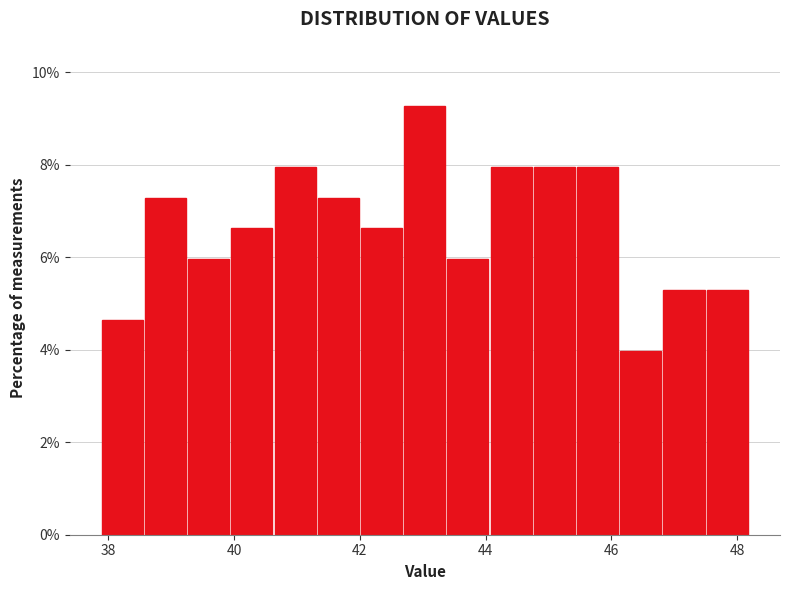

Around what value on the x-axis is the tallest bar? Give the approximate position of its centre, as read against the axis.

43.0